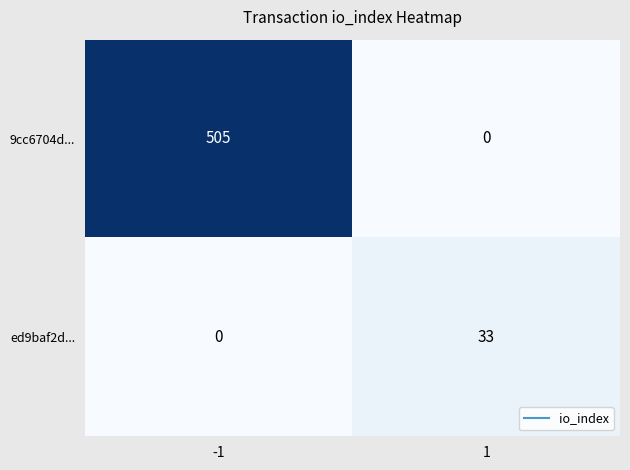

What is the highest value of the 9cc6704d... series?

505